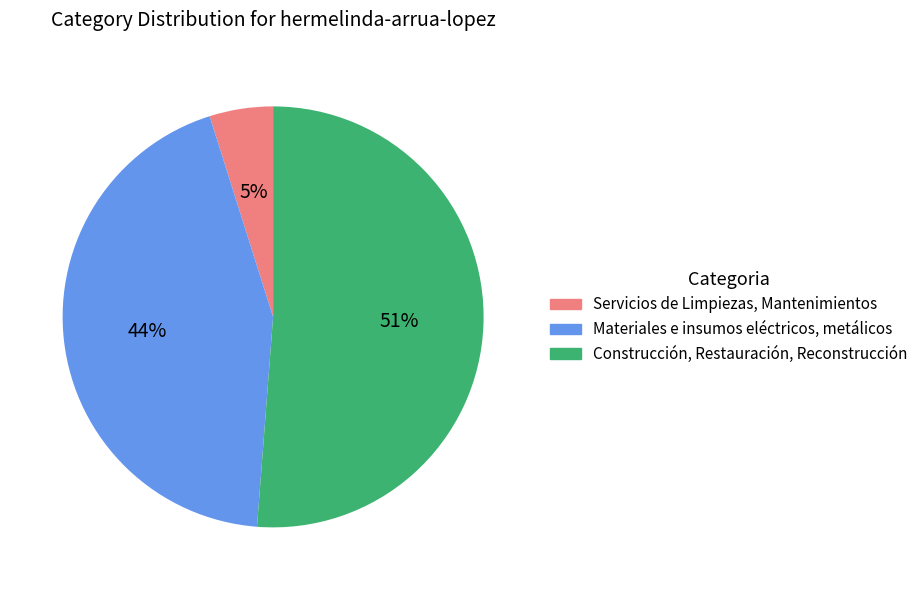

How many segments does this pie chart have?

3